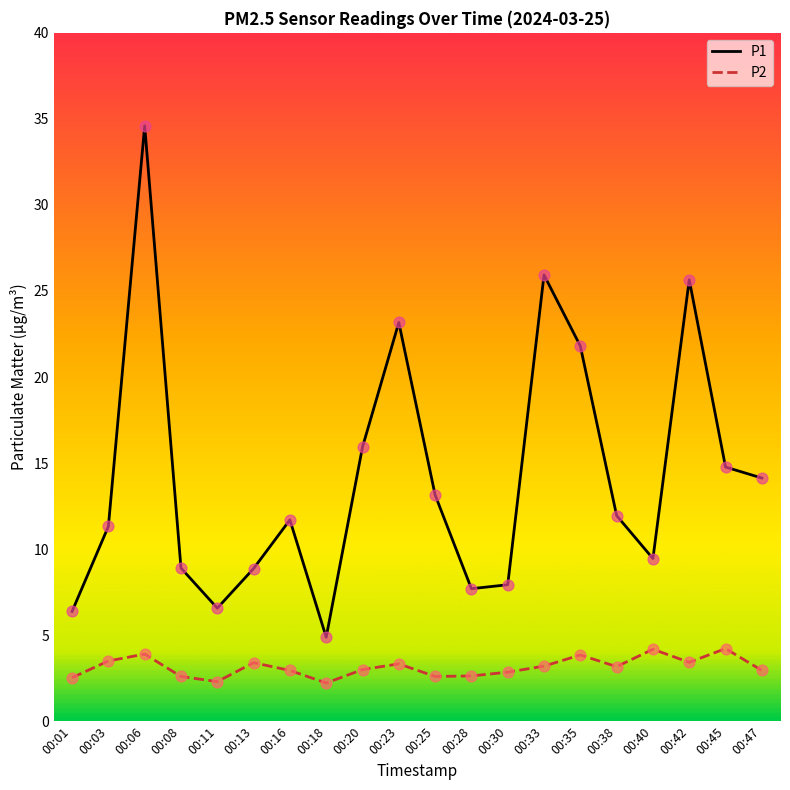

Between 00:20 and 00:28, which series saw the biggest shift?

P1